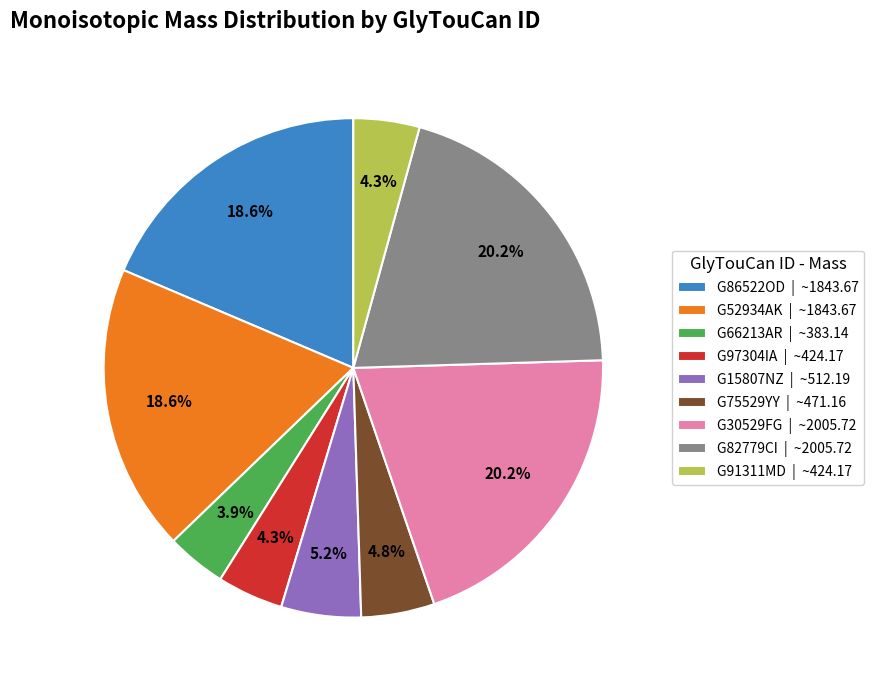

Is G15807NZ the majority of the pie?

No